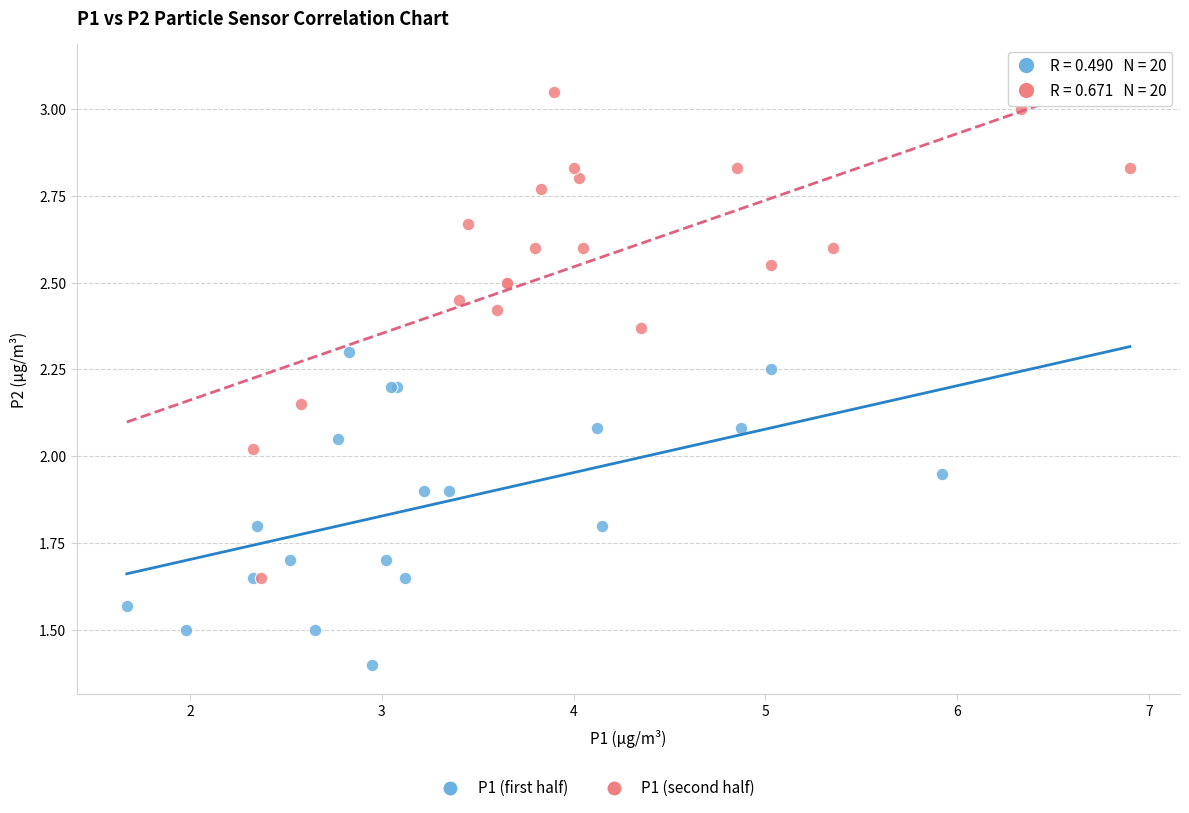

Which series reaches the maximum Y coordinate?

P1 (second half)